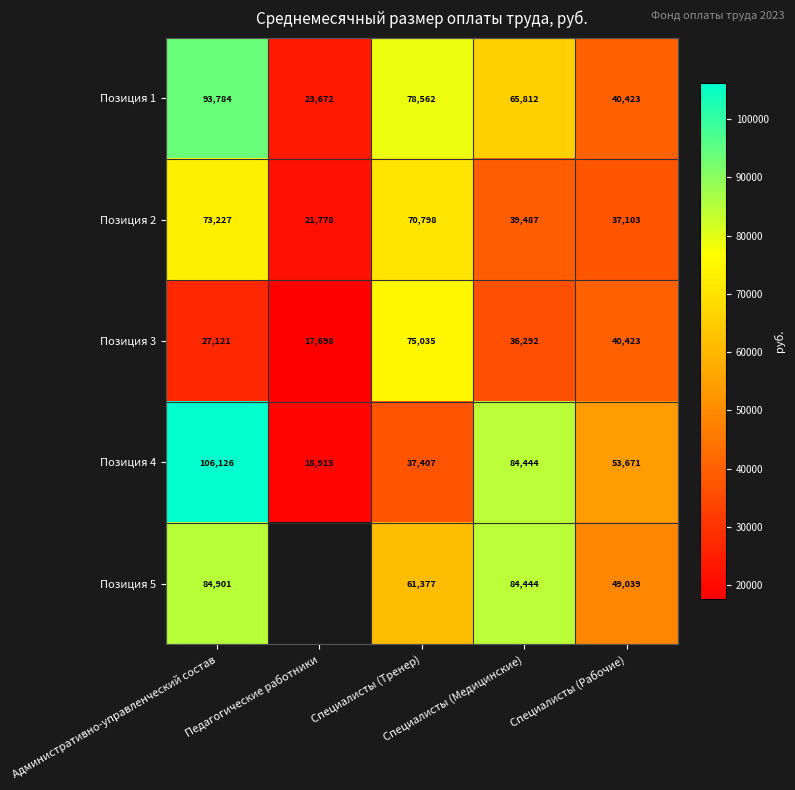

At which category does the chart reach its peak across all series?

Административно-управленческий состав